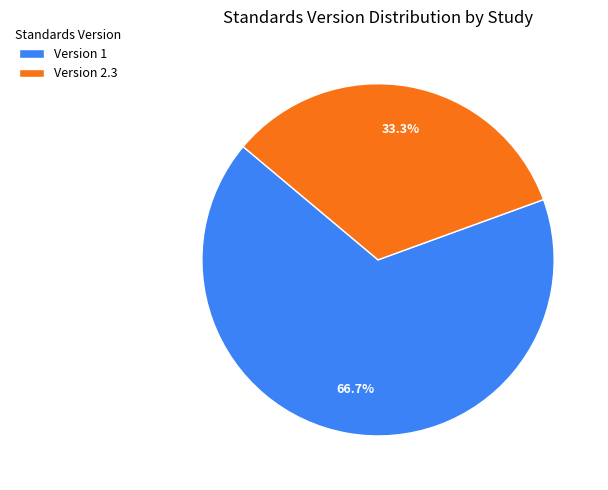

Which category has the biggest portion of the pie?

Version 1